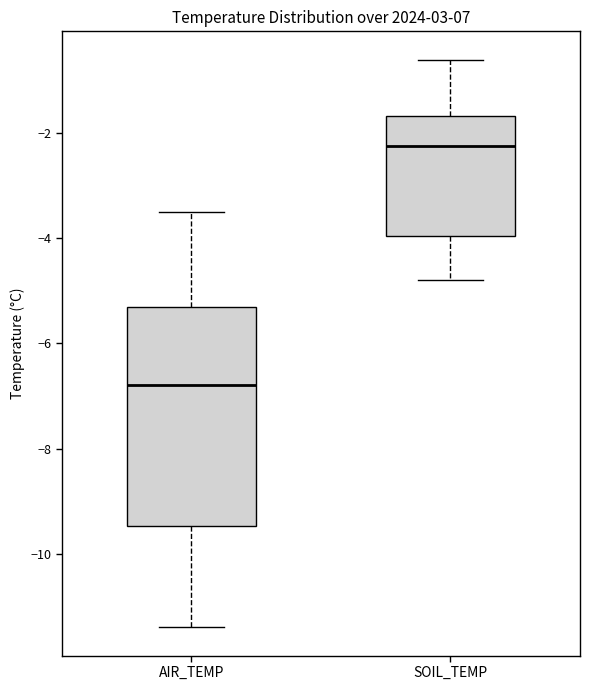

Which box has the lowest median line?

AIR_TEMP